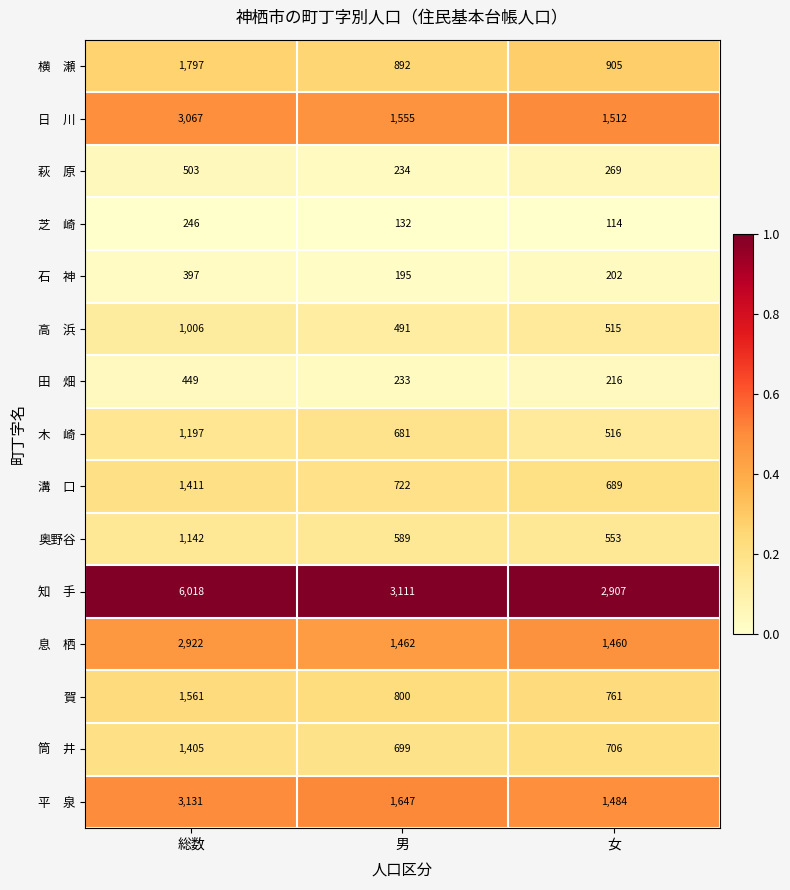

What is the difference between the maximum and minimum values in the 賀 series?

800